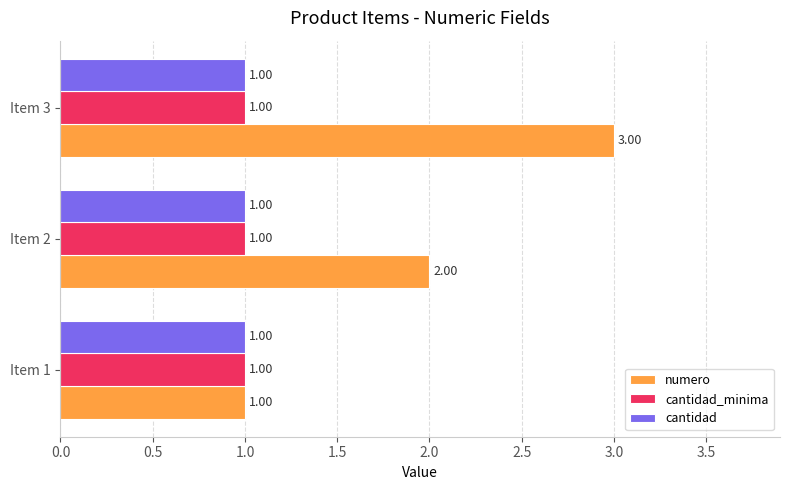

What are all the series names shown in the legend?

numero, cantidad_minima, cantidad